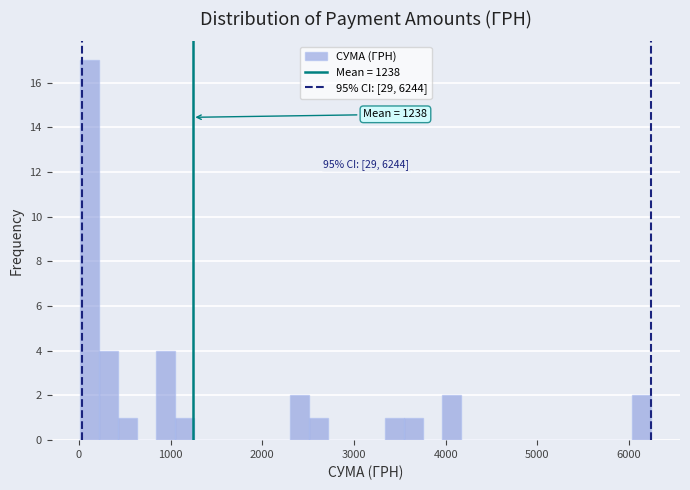

Around what value on the x-axis is the tallest bar? Give the approximate position of its centre, as read against the axis.

100